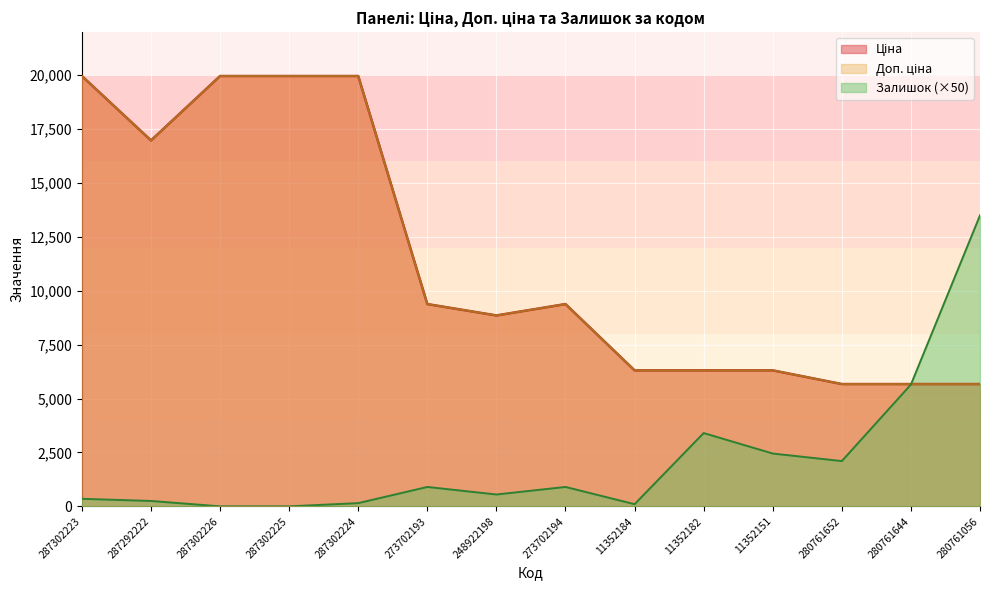

At which category does Залишок reach its first local valley?

248922198